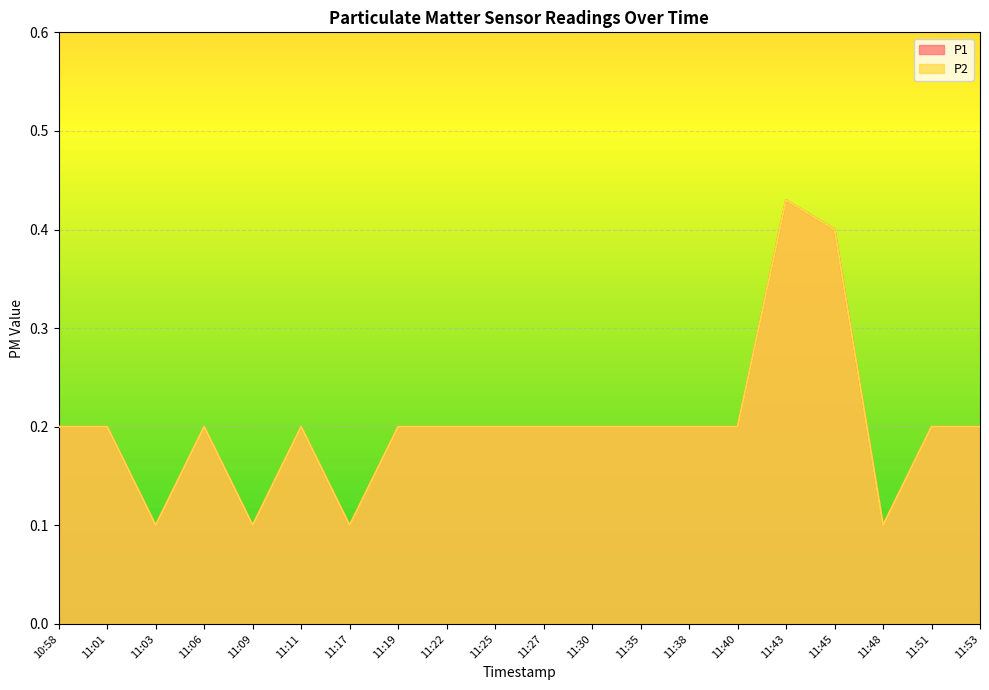

Which series changed the most between 11:27 and 11:51?

P1